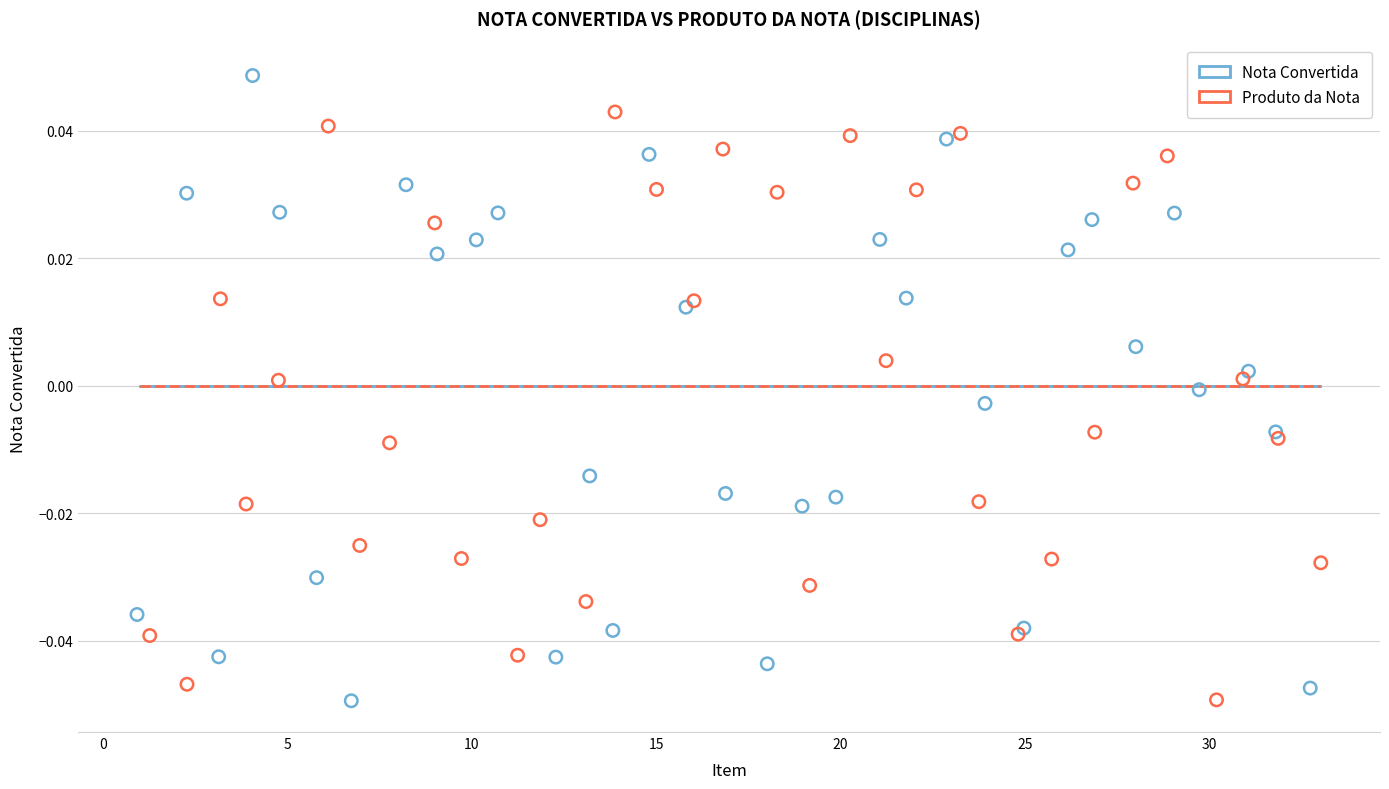

Which series has the largest Y range (max minus min)?

Nota Convertida